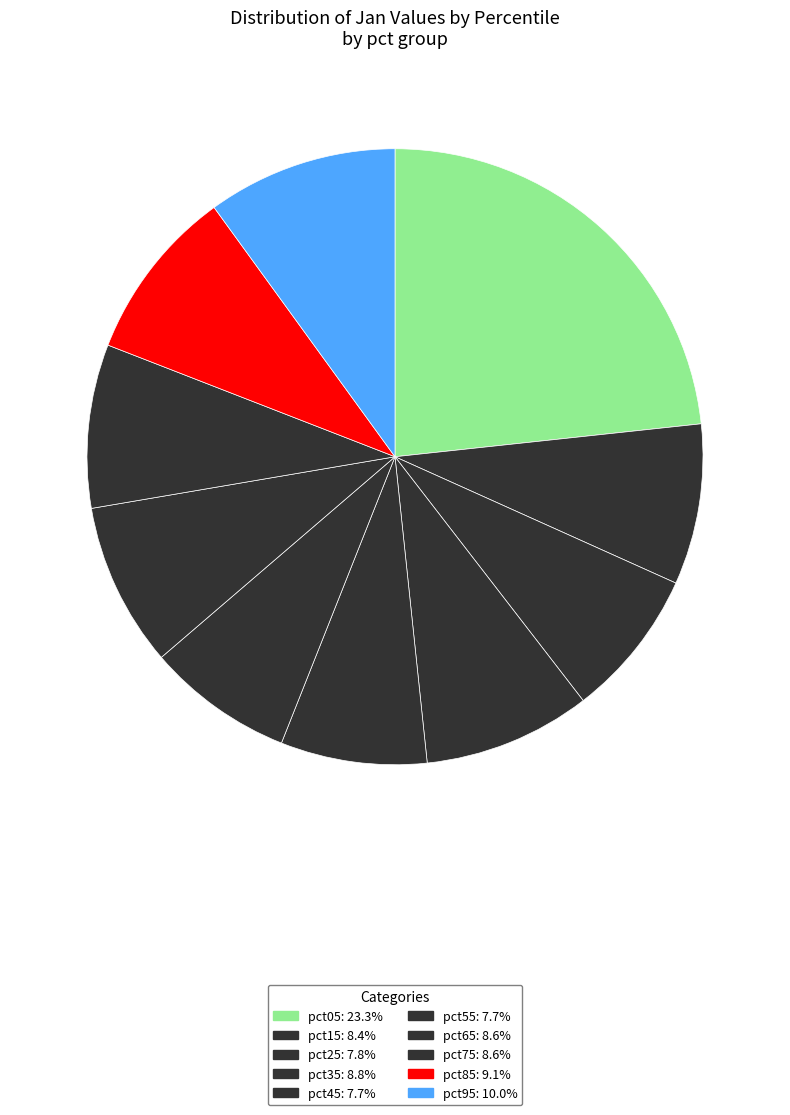

What percentage is the pct85 slice, to the nearest percent?

9%